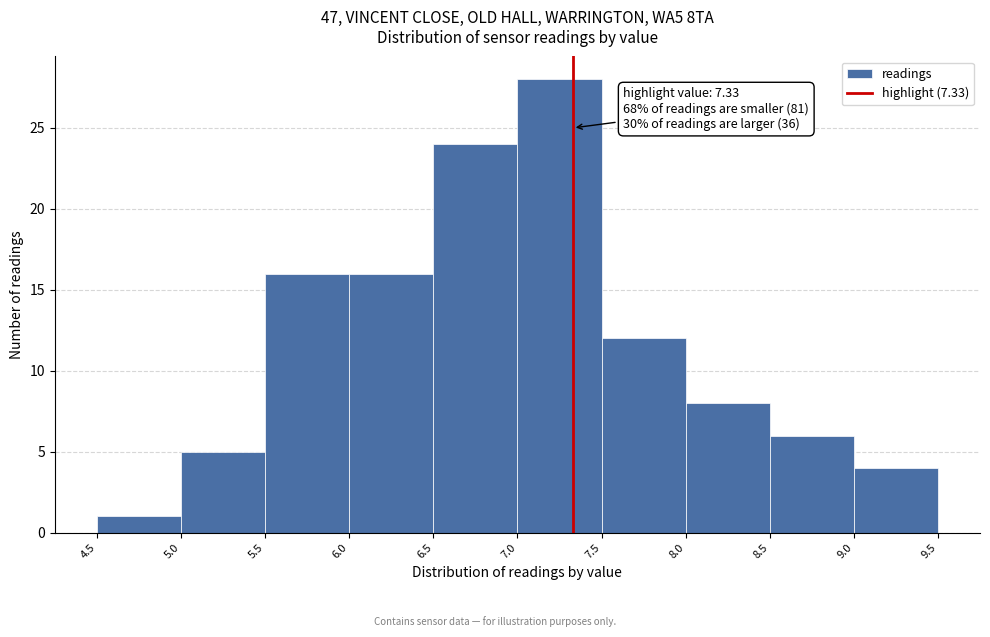

Which range on the x-axis has the tallest bar?

7.0 to 7.5